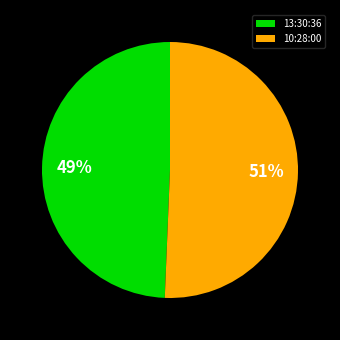

To the nearest percent, what percentage of the pie is 10:28:00?

51%